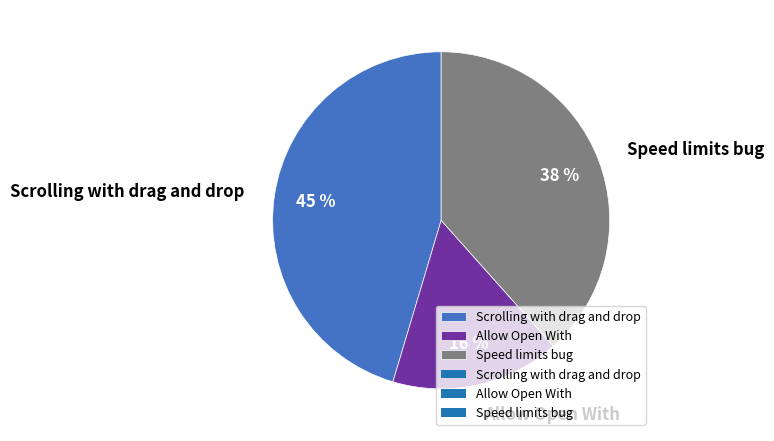

Combined, do Allow Open With and Speed limits bug account for over 50%?

Yes